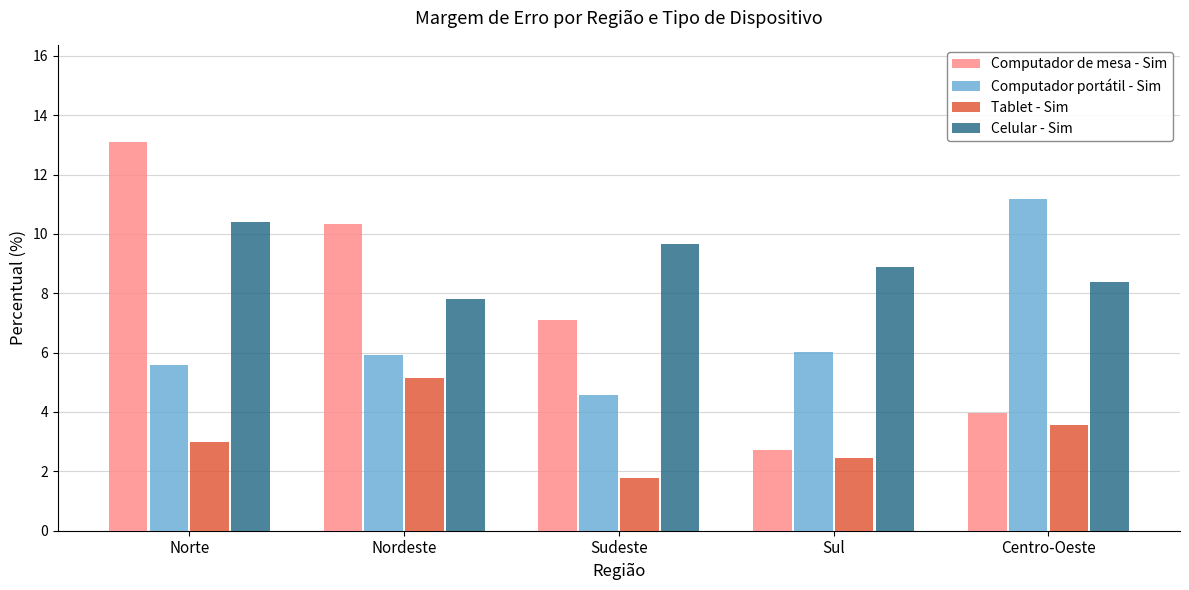

Count the number of data series in this chart.

4